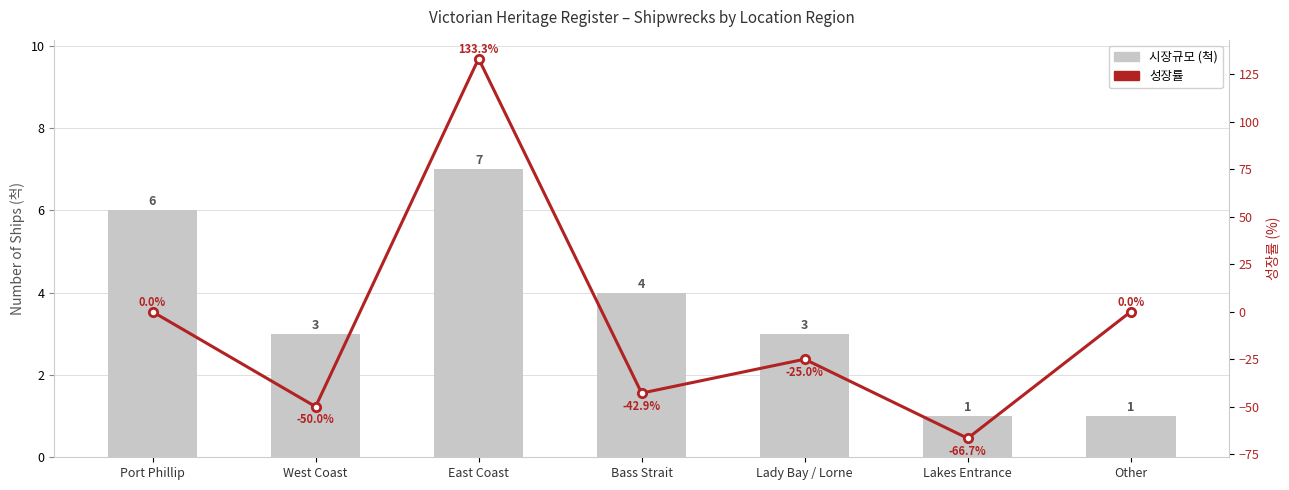

Which series changed the most between Port Phillip and West Coast?

성장률 (%)